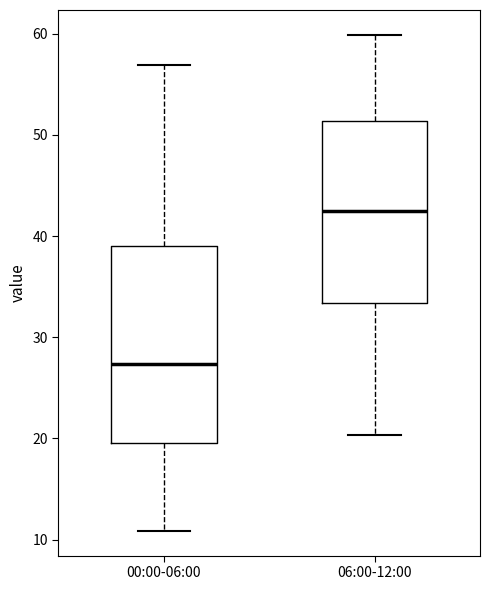

Reading left to right, read every box against the y-axis: the position of its median line, the range the box covers, and the ends of its whiskers. The values are not printed on the chart, so give them approximately, as read against the axis.

00:00-06:00: median 27, box 20 to 39, whiskers 11 to 57
06:00-12:00: median 42, box 33 to 51, whiskers 20 to 60